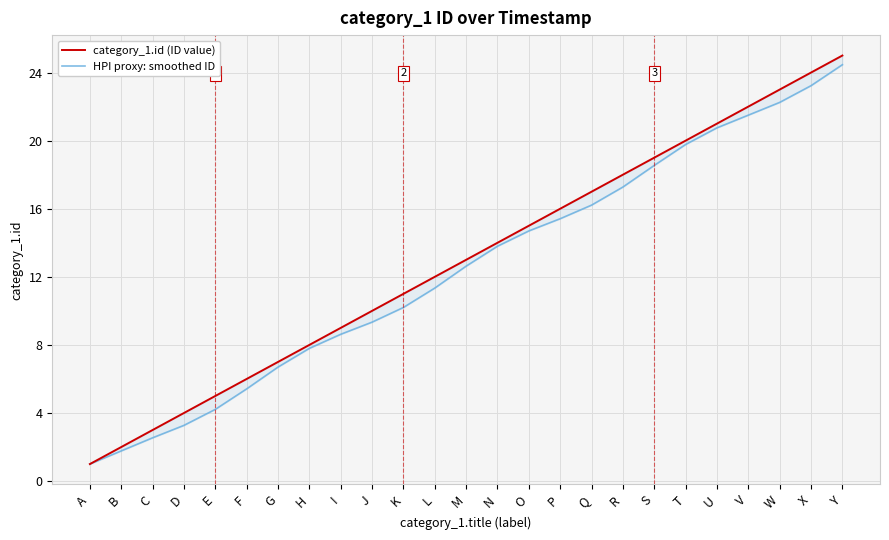

True or false: category_1.id (ID value) has a value of 13.0 at M.

True